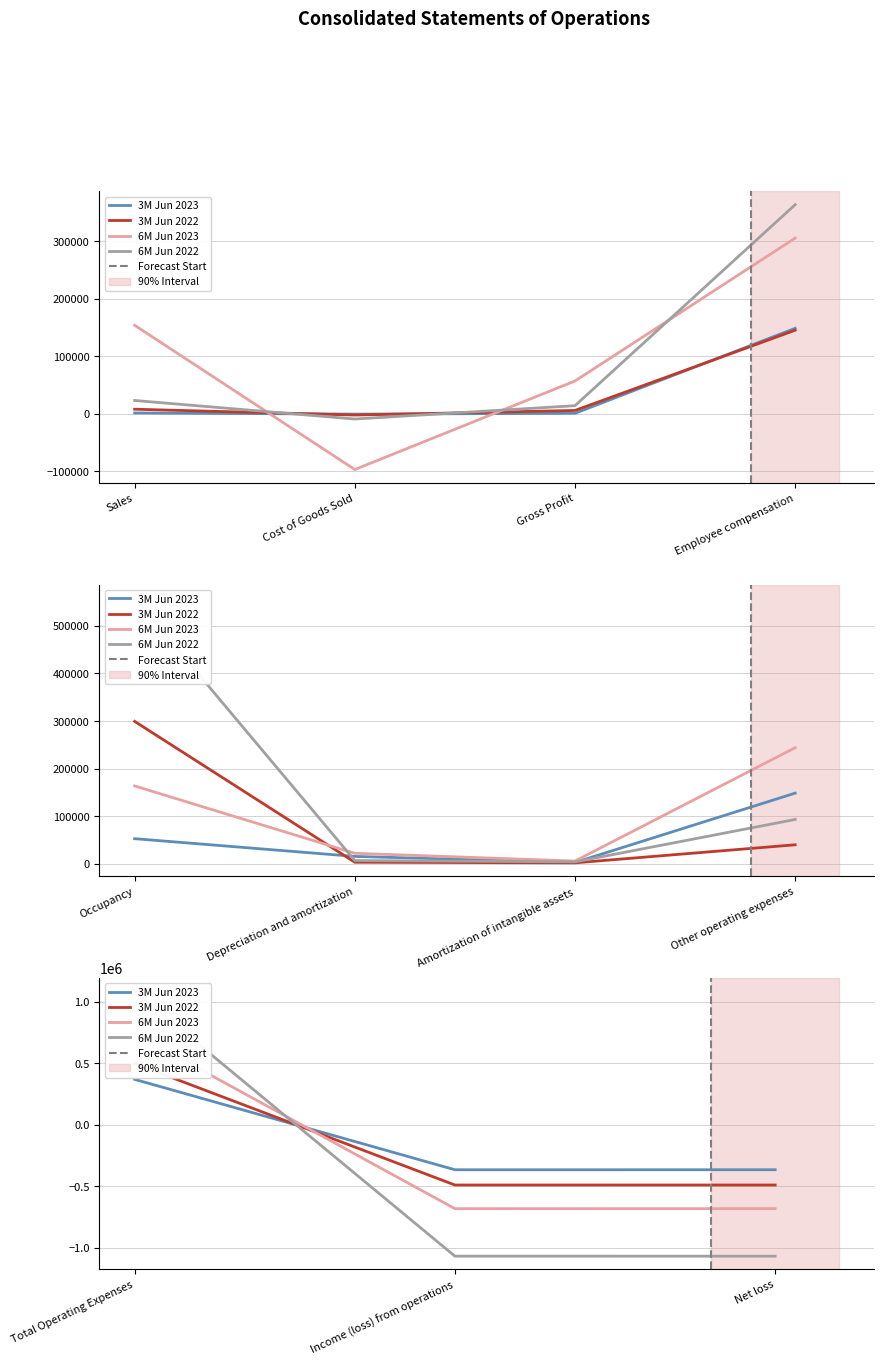

What are all the series names shown in the legend?

3M Jun 2023, 3M Jun 2022, 6M Jun 2023, 6M Jun 2022